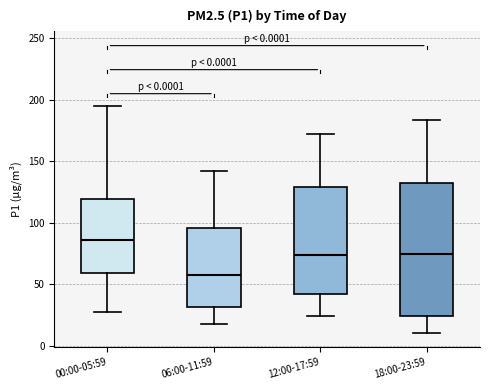

Reading left to right, transcribe this box plot: for each box, give where its median line is, the range the box spans, and where its two whiskers end, as read against the y-axis. The values are not printed on the chart, so give them approximately, as read against the axis.

00:00-05:59: median 85, box 60 to 120, whiskers 30 to 195
06:00-11:59: median 60, box 30 to 95, whiskers 20 to 140
12:00-17:59: median 75, box 40 to 130, whiskers 25 to 175
18:00-23:59: median 75, box 25 to 135, whiskers 10 to 185